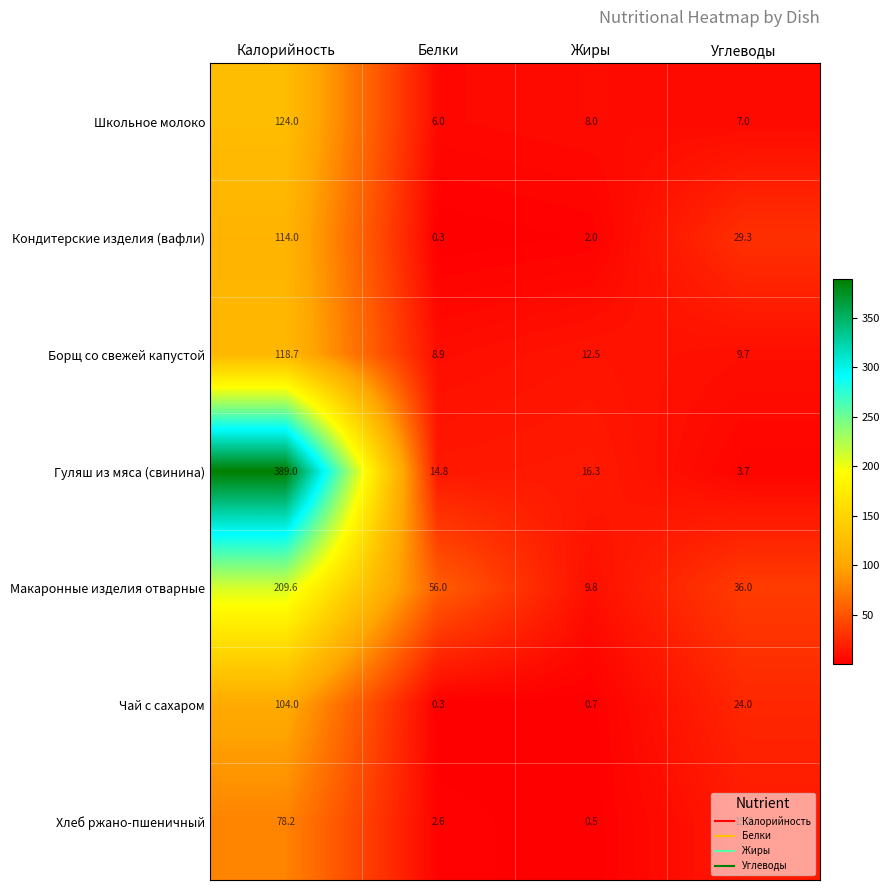

Read the Гуляш из мяса (свинина) value at Калорийность.

389.0